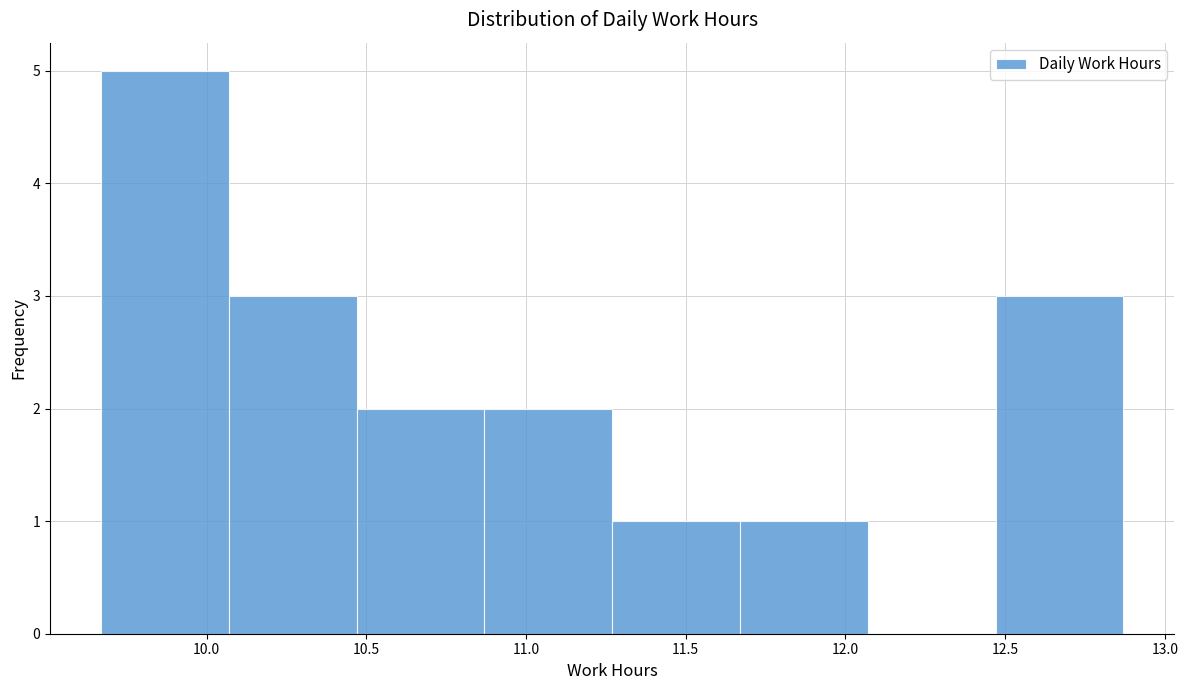

What is the height of the bar covering 11.67 to 12.07 on the x-axis? Neither the bar edges nor the heights are printed on the chart, so give them approximately, as read against the axes.

1